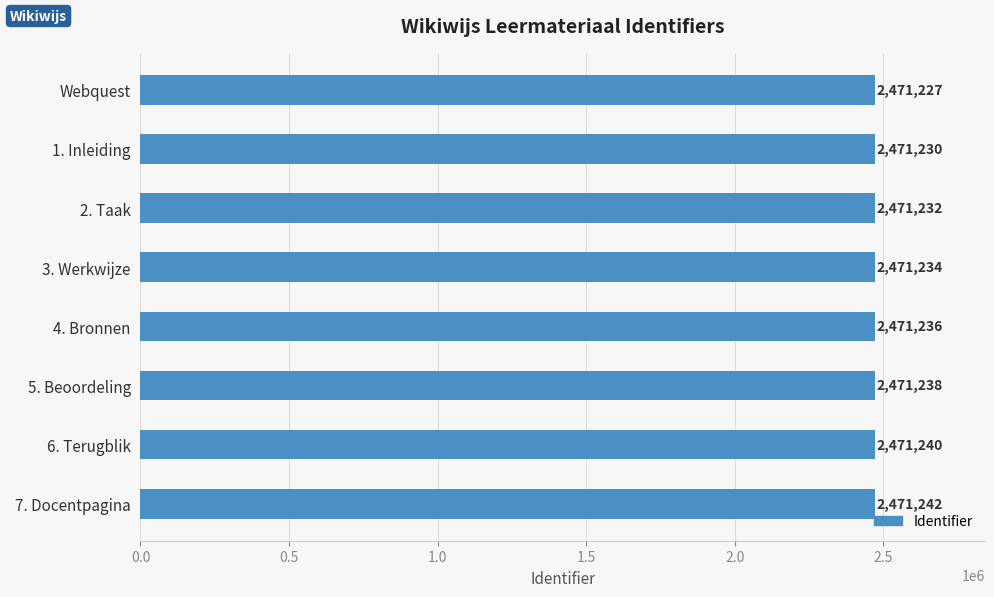

List the labels in order of value, largest first.

7. Docentpagina, 6. Terugblik, 5. Beoordeling, 4. Bronnen, 3. Werkwijze, 2. Taak, 1. Inleiding, Webquest